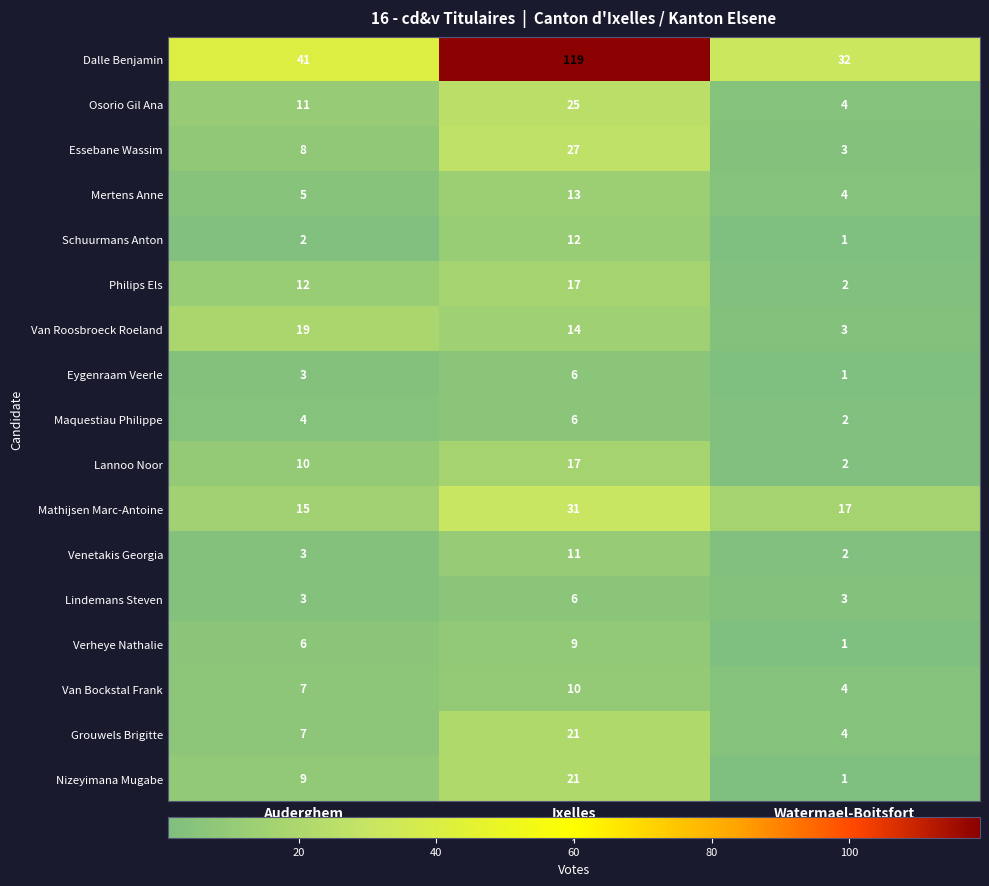

Read the Eygenraam Veerle value at Ixelles.

6